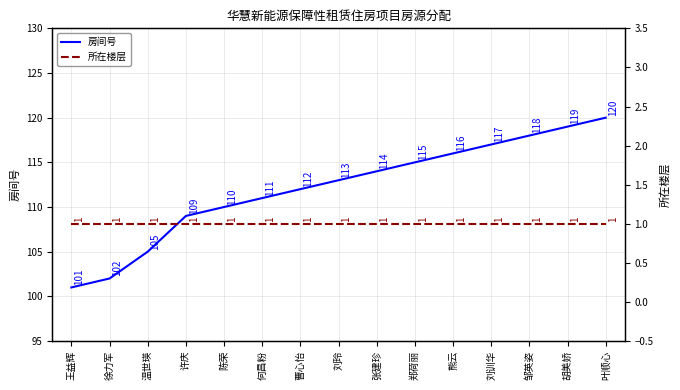

Which category has the lowest value in the 所在楼层 series?

王益辉